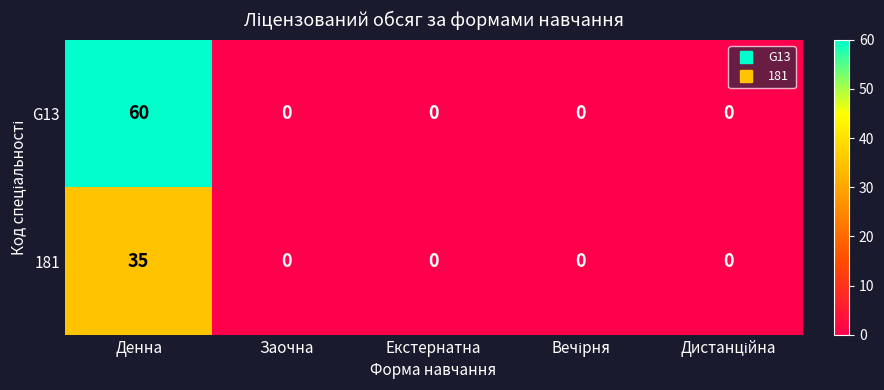

What is the difference between the maximum and second lowest values in the G13 series?

60